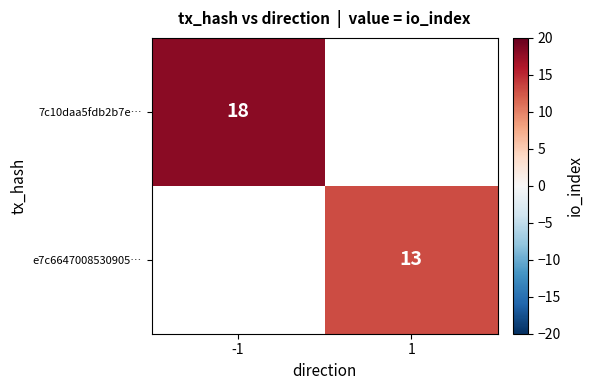

Is it true that e7c6647008530905… equals 13 at 1?

True